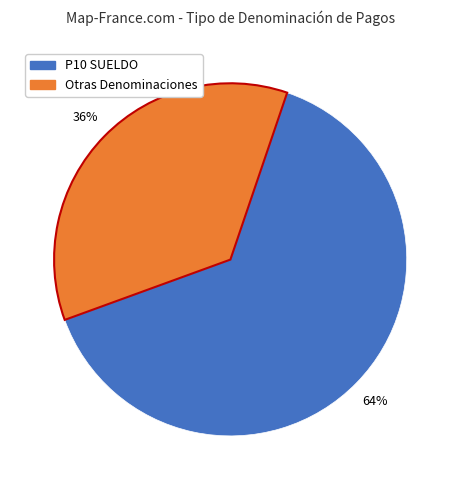

Is there any slice that represents more than half of the pie?

Yes